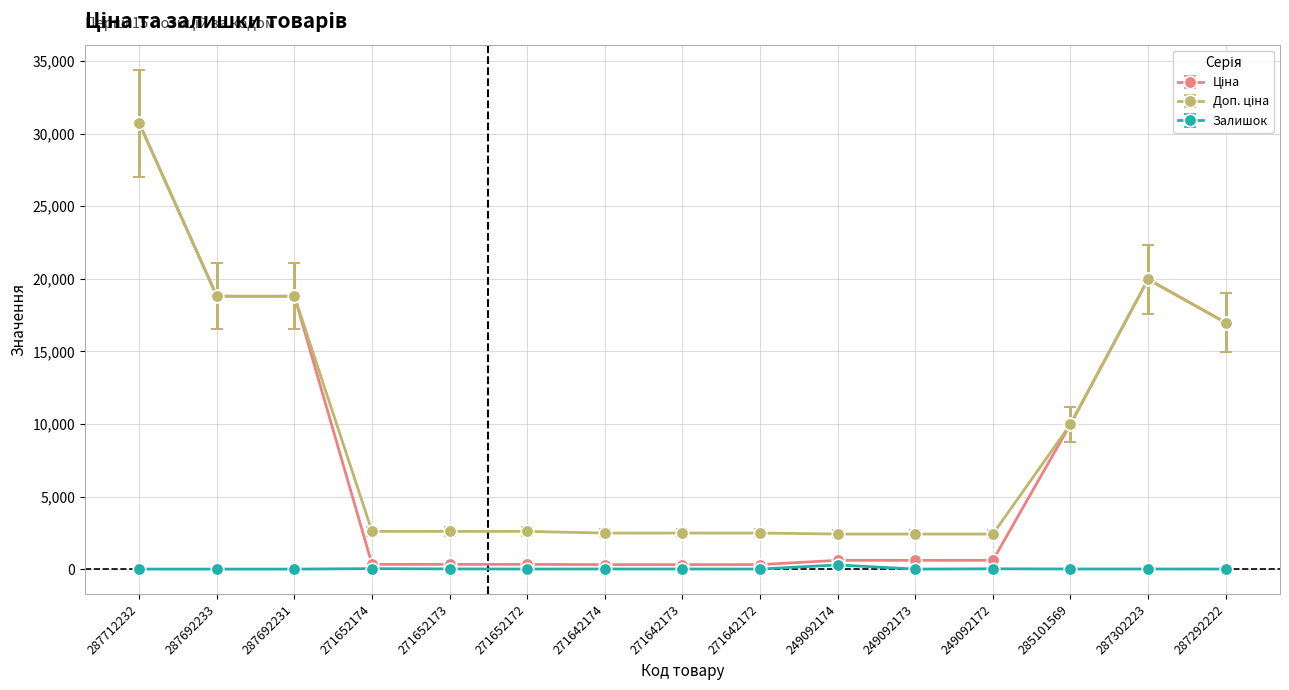

What is the difference between the highest and lowest values at 287712232?

30717.1